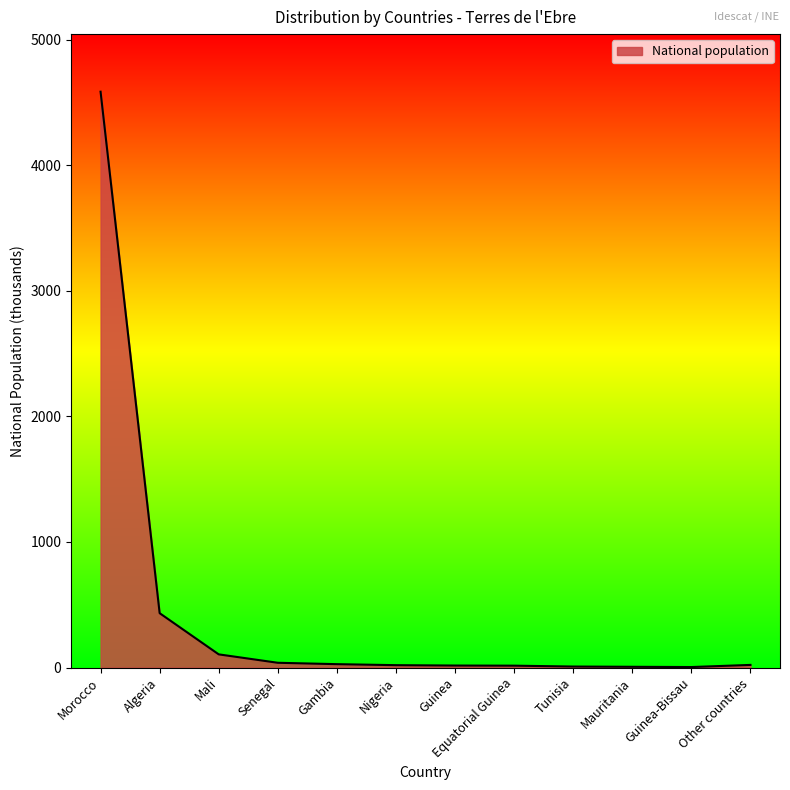

What is the difference between the values at Senegal and Mauritania?

32